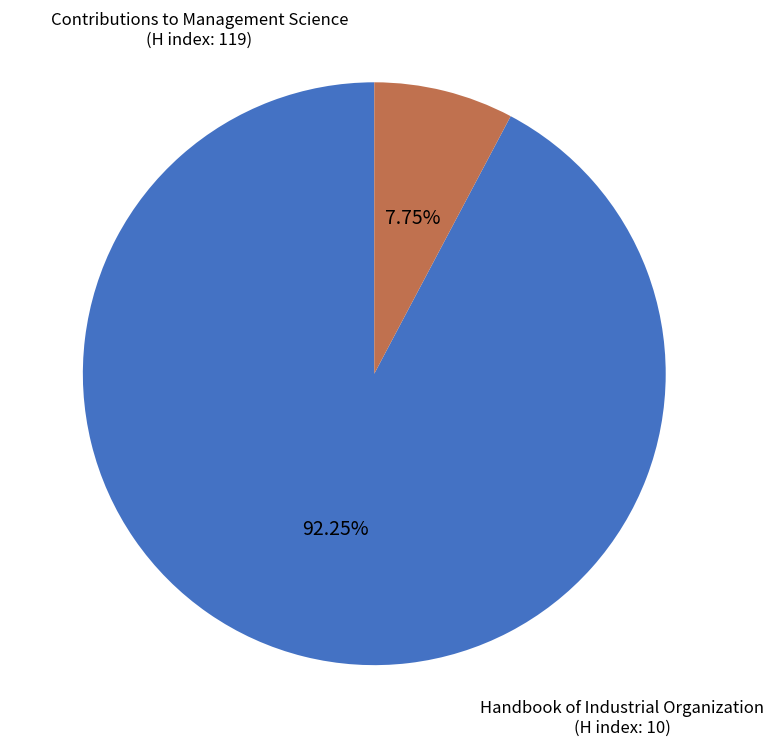

The Contributions to Management Science slice represents 92% of the pie. True or false?

True